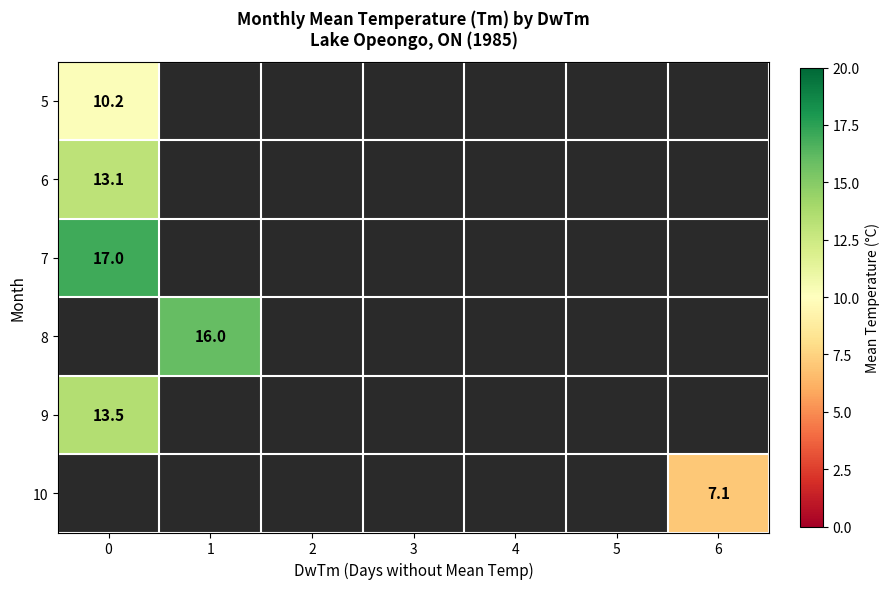

At which category does the chart reach its minimum across all series?

6